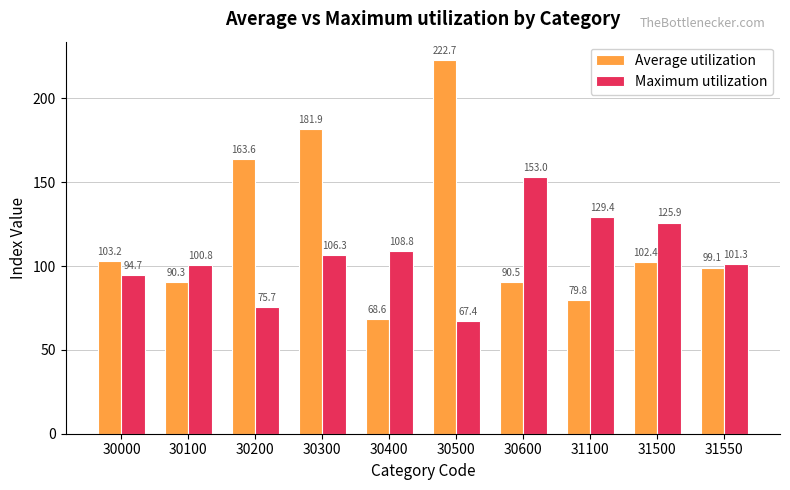

Which series has the largest total across all categories?

Average utilization